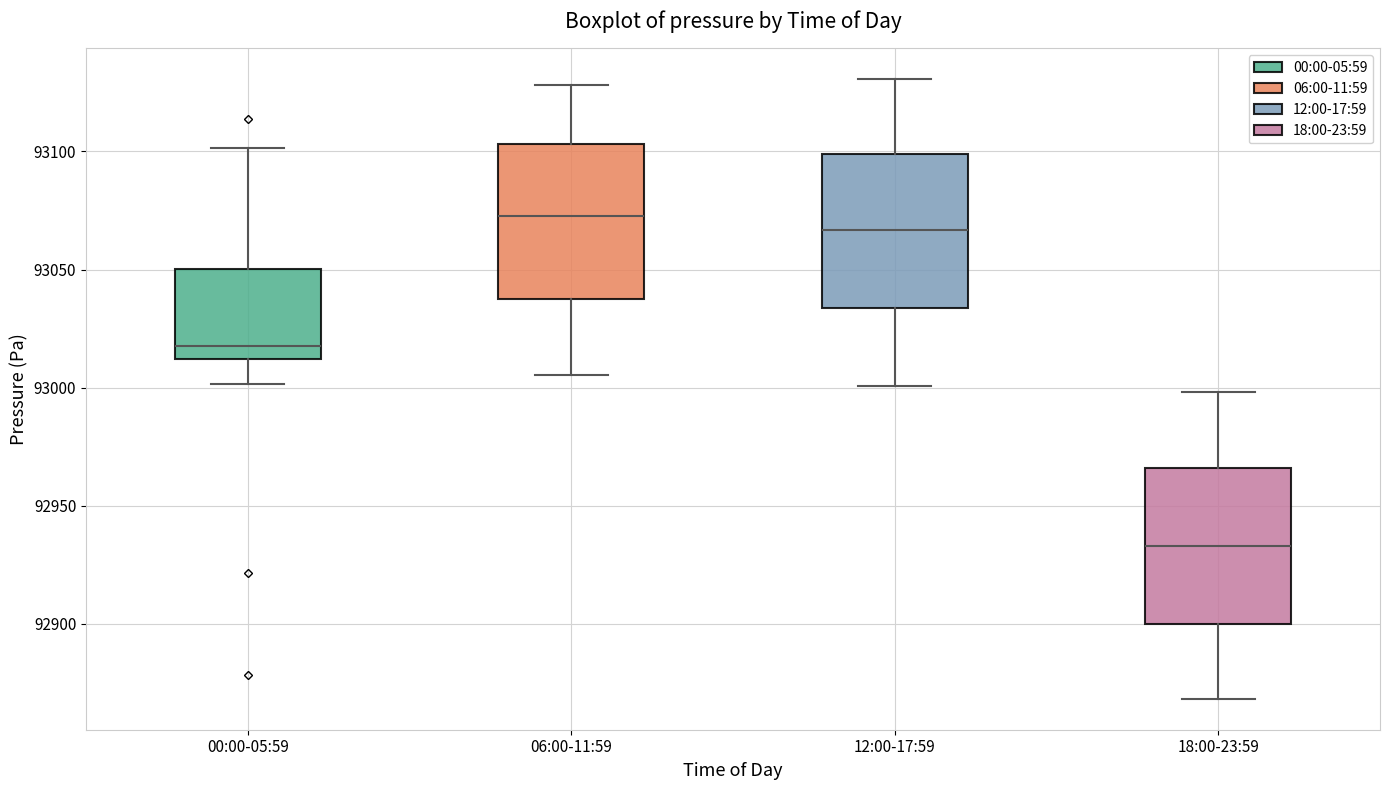

Where is the upper edge of the box for 18:00-23:59 on the y-axis? The values are not printed on the chart, so give them approximately, as read against the axis.

92965